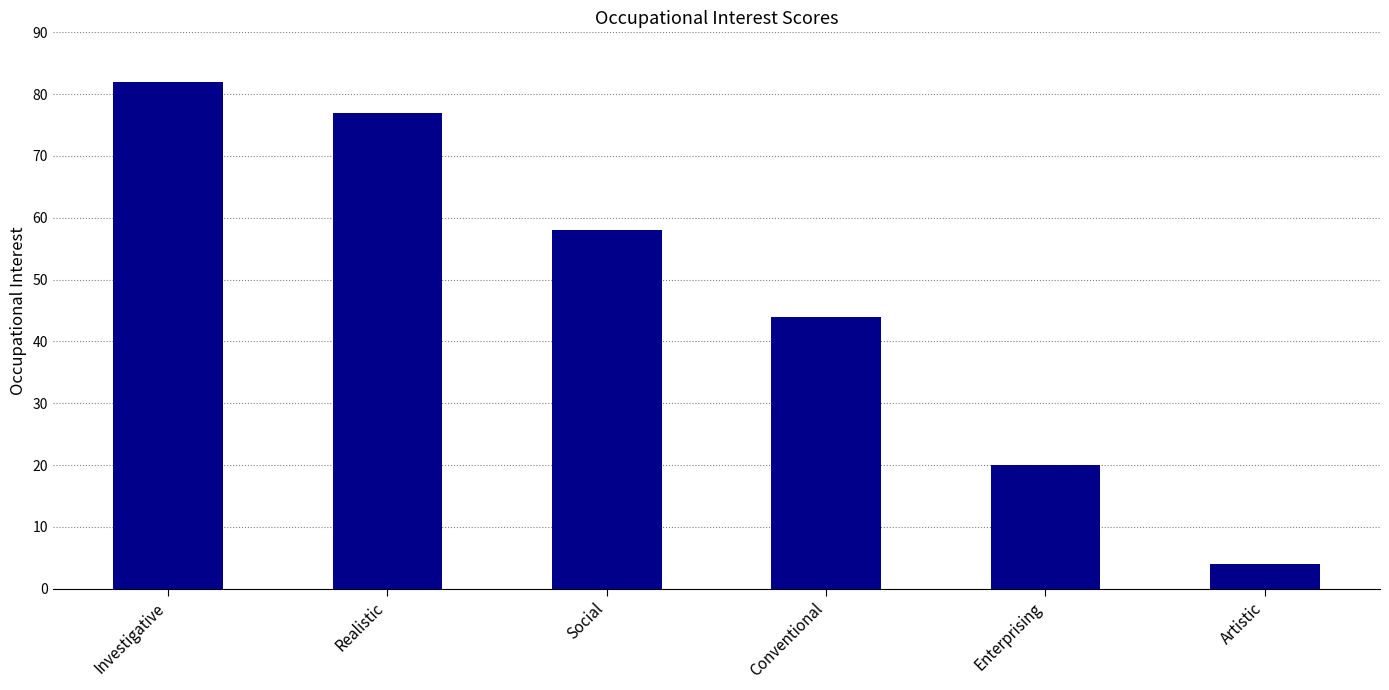

What is the greatest value displayed?

82